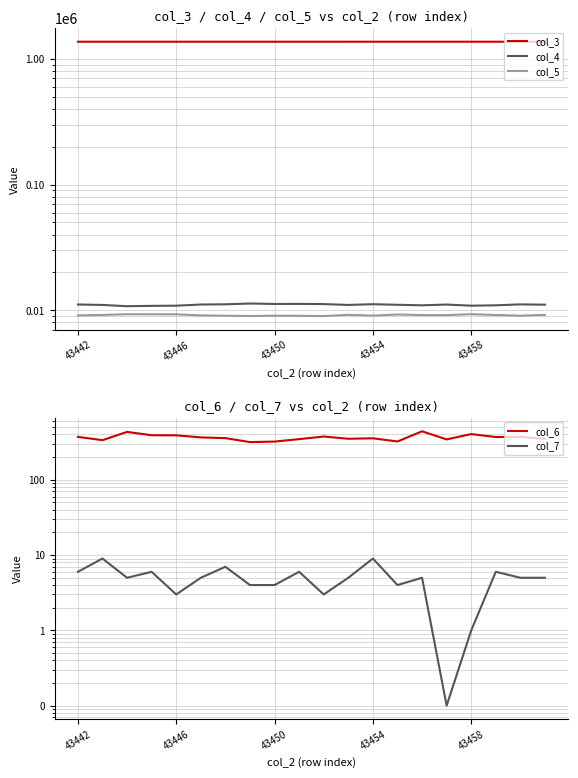

In col_5, how many points are higher than both neighbors (excluding endpoints)?

5